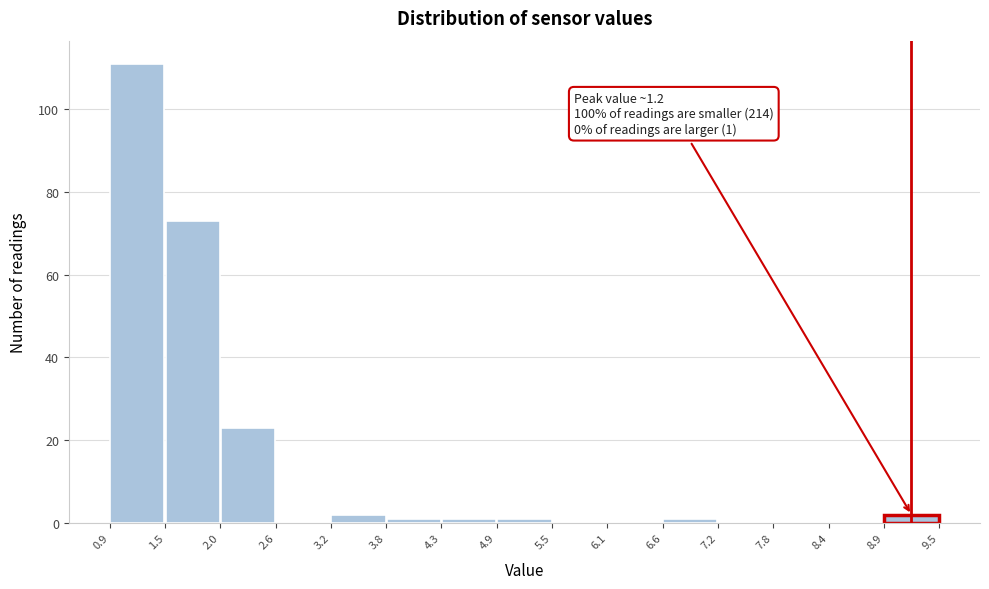

Over which range of the x-axis is the bar tallest?

0.9 to 1.5